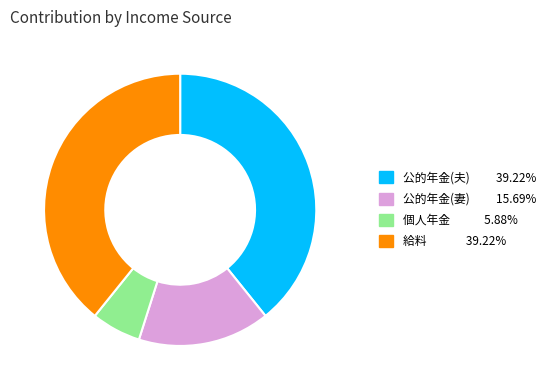

What is the ratio of the value at 公的年金(妻) to the value at 給料?

0.4